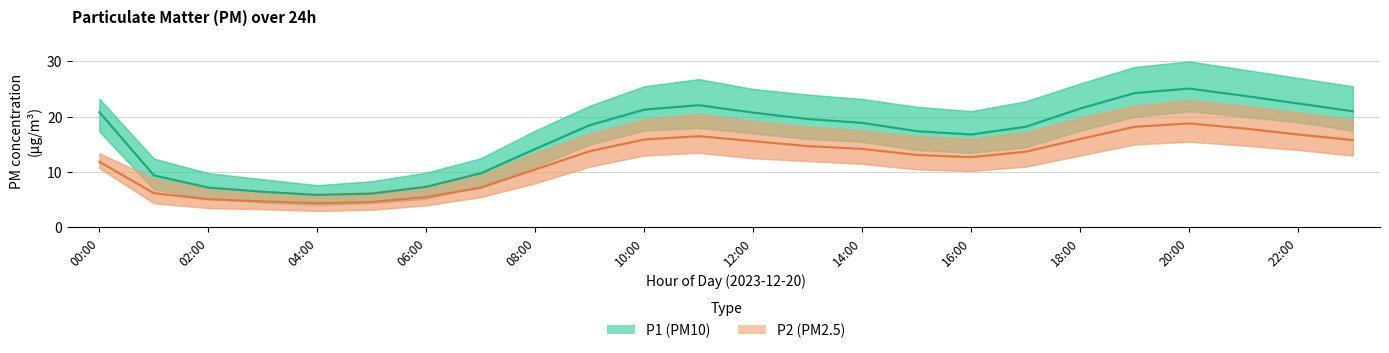

True or false: P2 (PM2.5) and P1 (PM10) cross at least once.

False